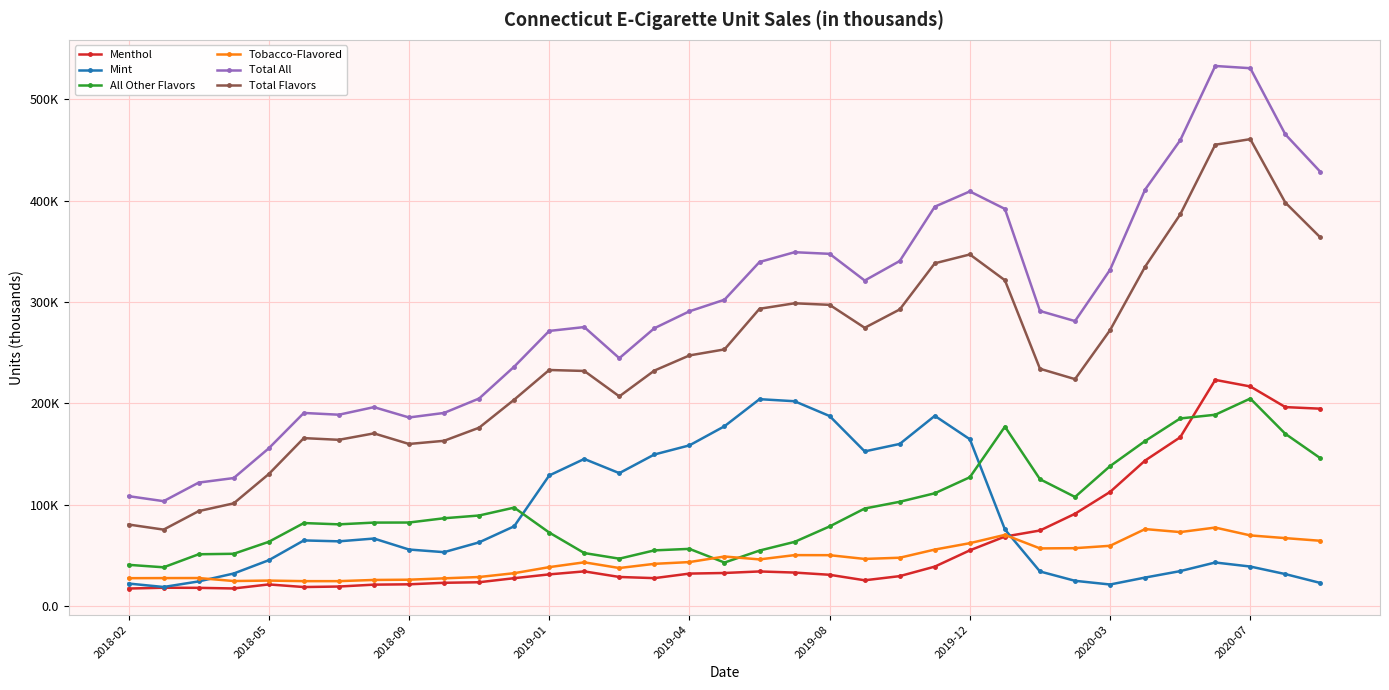

Is this an area chart (filled region under the line)?

No